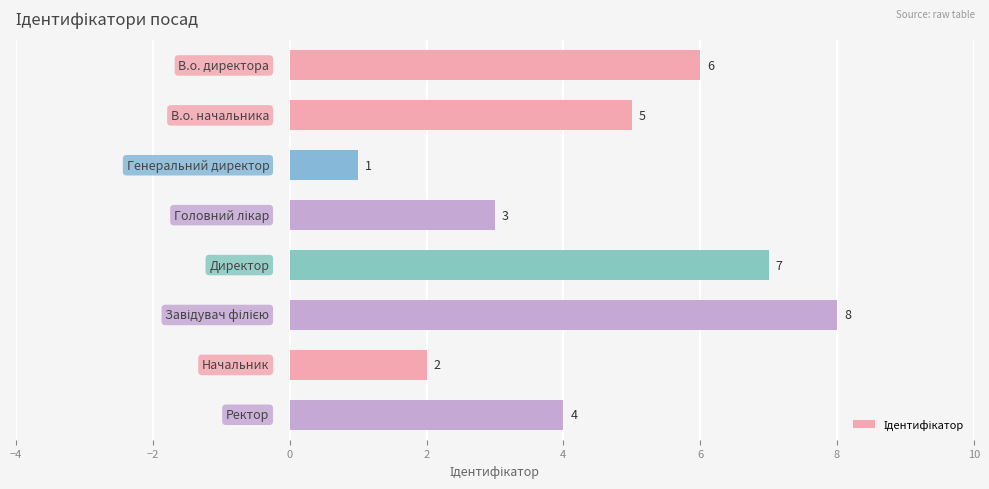

Are the bars grouped side by side (vs. stacked)?

No